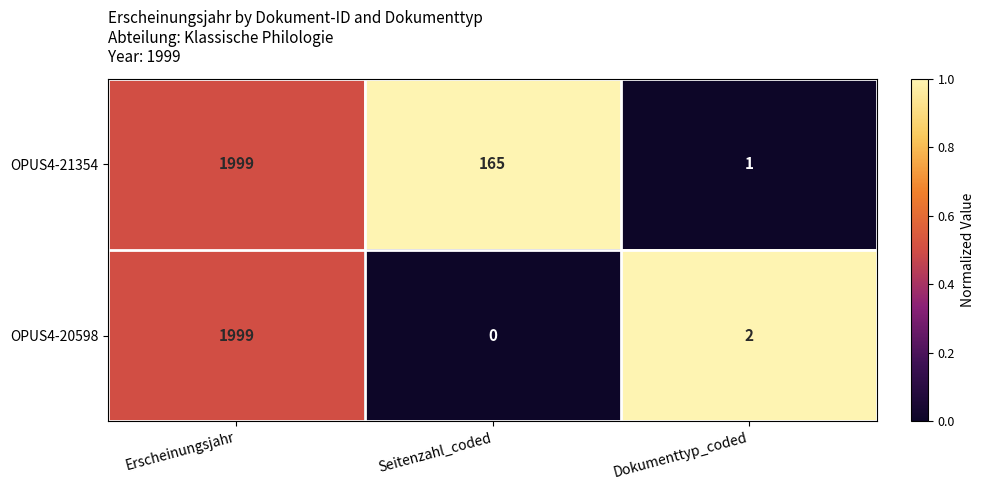

List the labels in order of OPUS4-21354 value, smallest first.

Dokumenttyp_coded, Seitenzahl_coded, Erscheinungsjahr